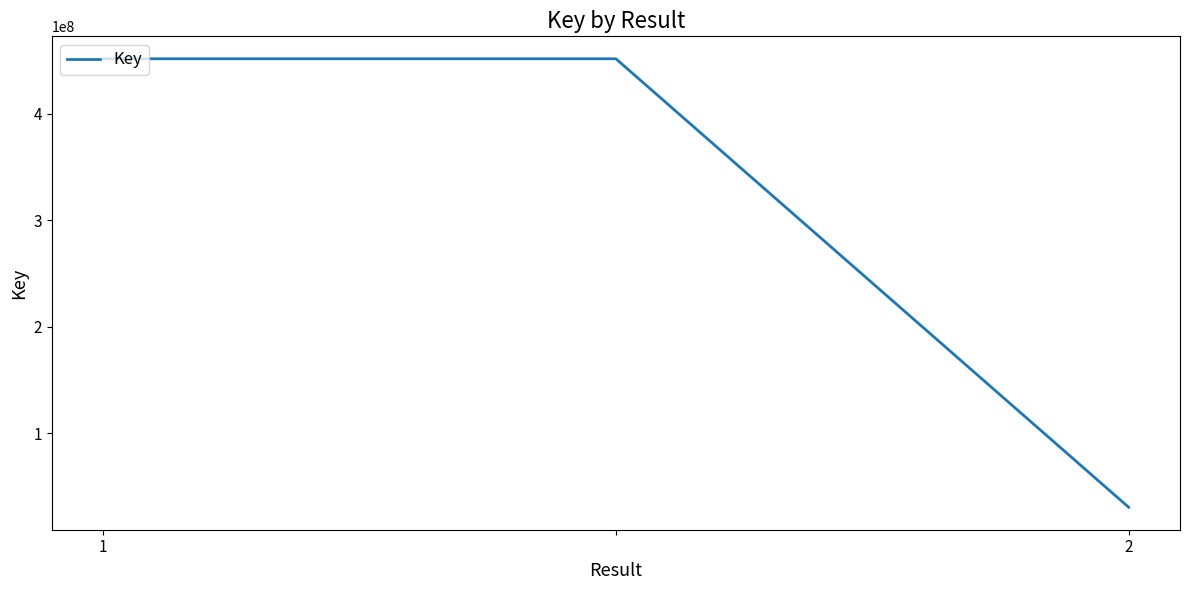

What is the maximum value shown in the chart?

451562439